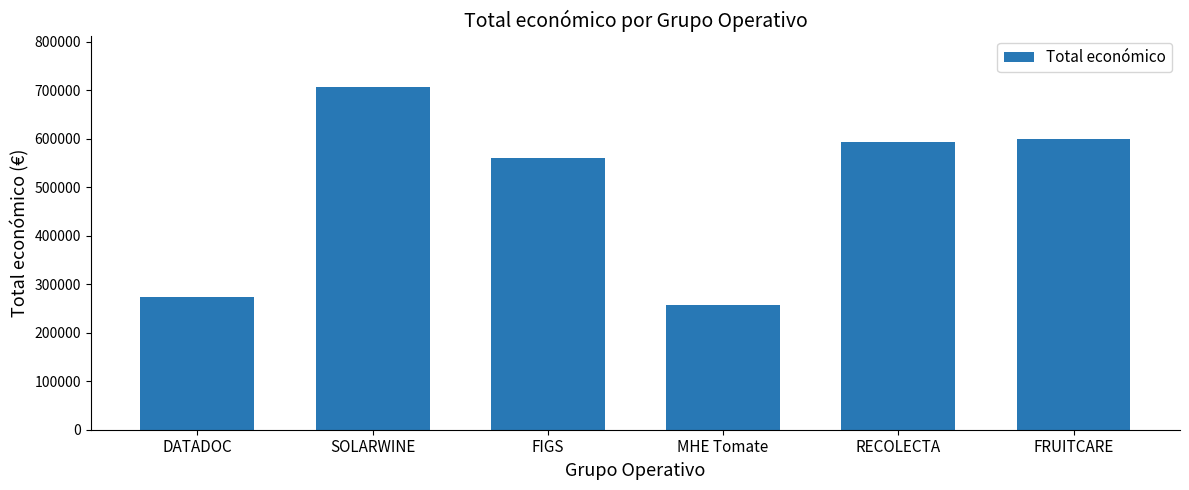

How many distinct data groups are displayed?

1